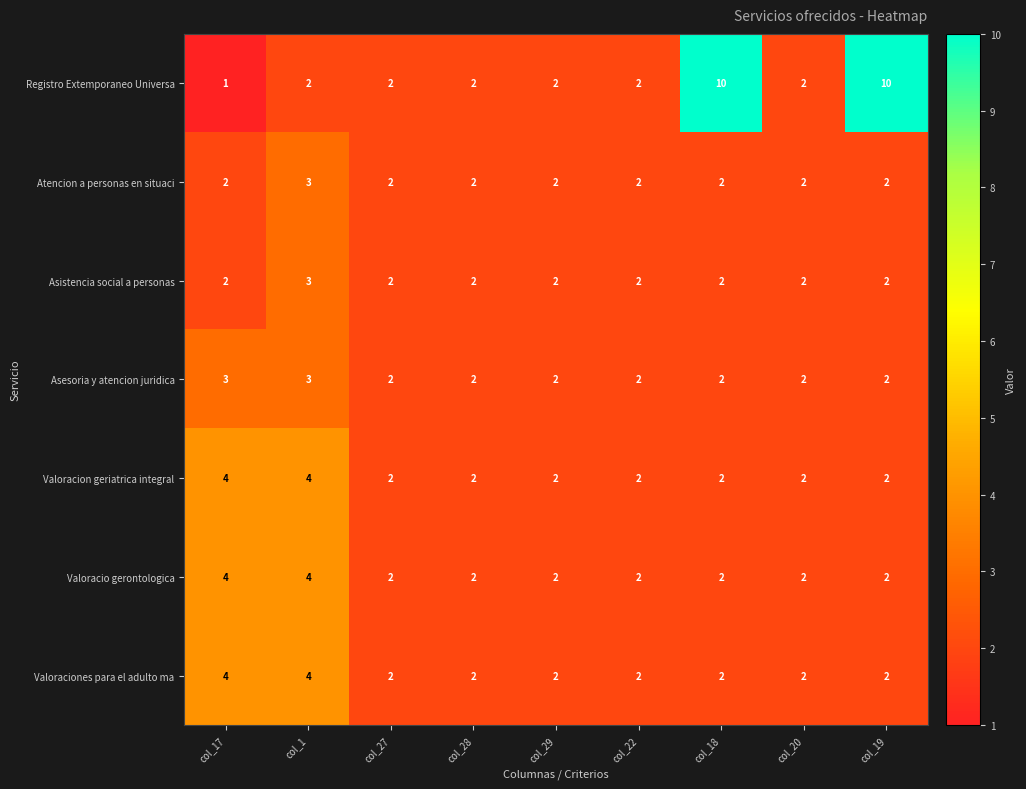

Which series has the widest spread of values?

Registro Extemporaneo Universa